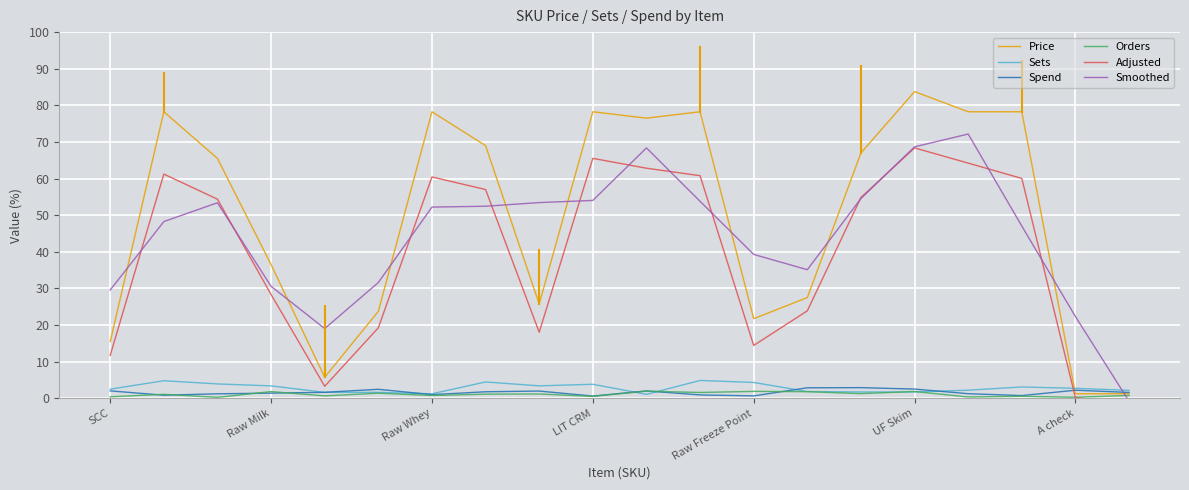

The Orders series shows 0.2 at 16. True or false?

False